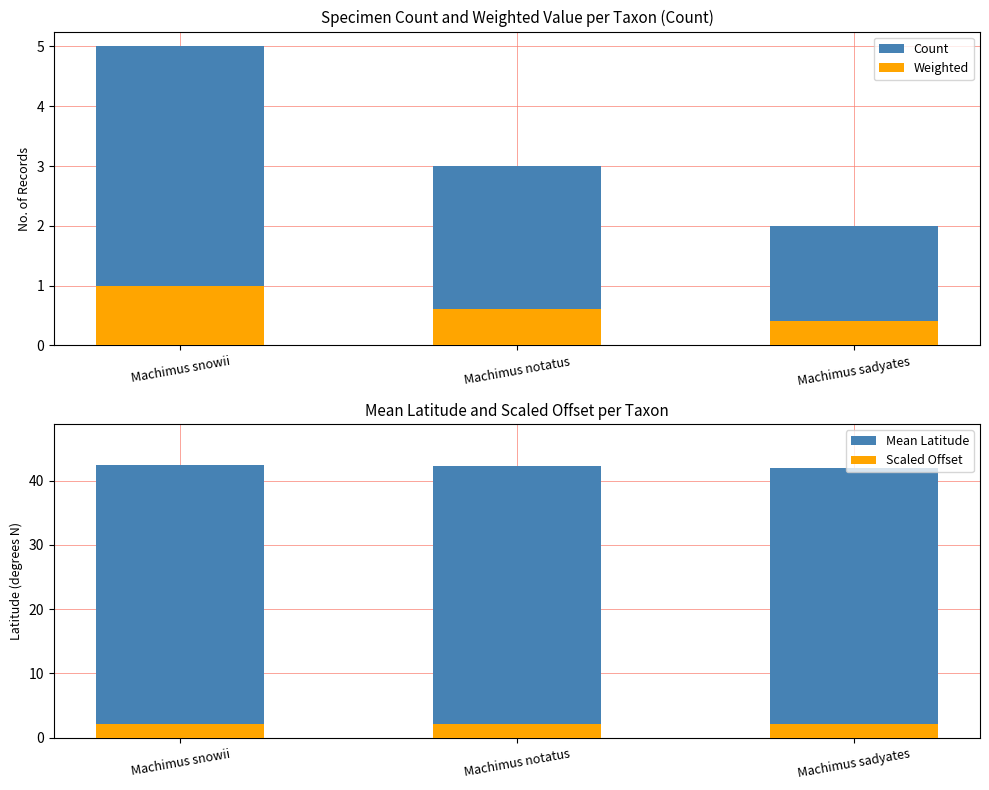

What are all the series names shown in the legend?

Count, Weighted, Mean Latitude, Scaled Offset